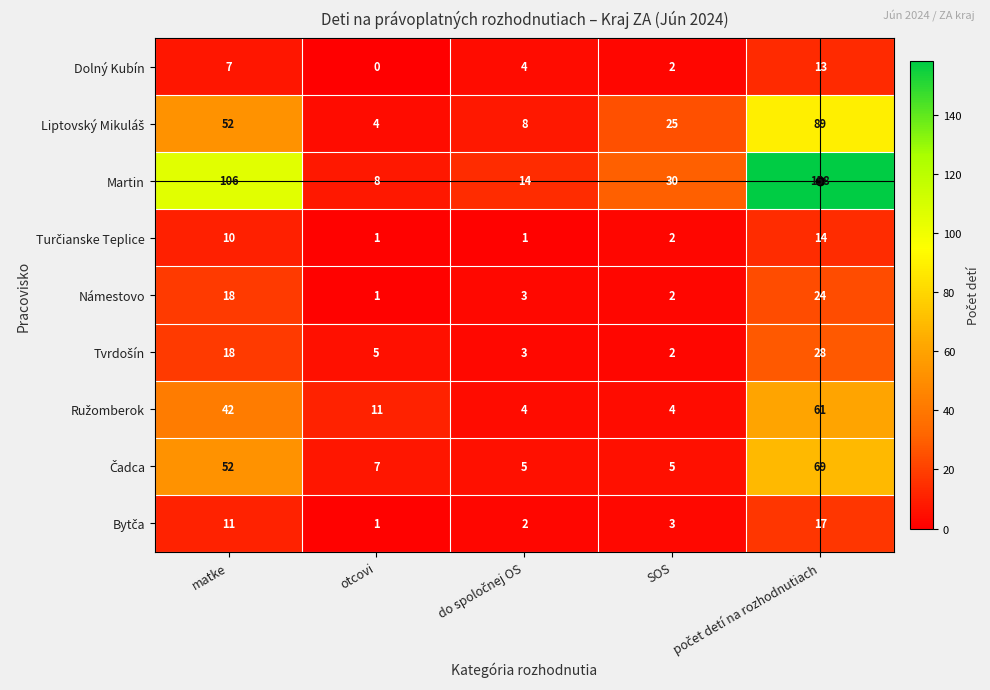

Which label corresponds to the smallest value in the chart?

otcovi